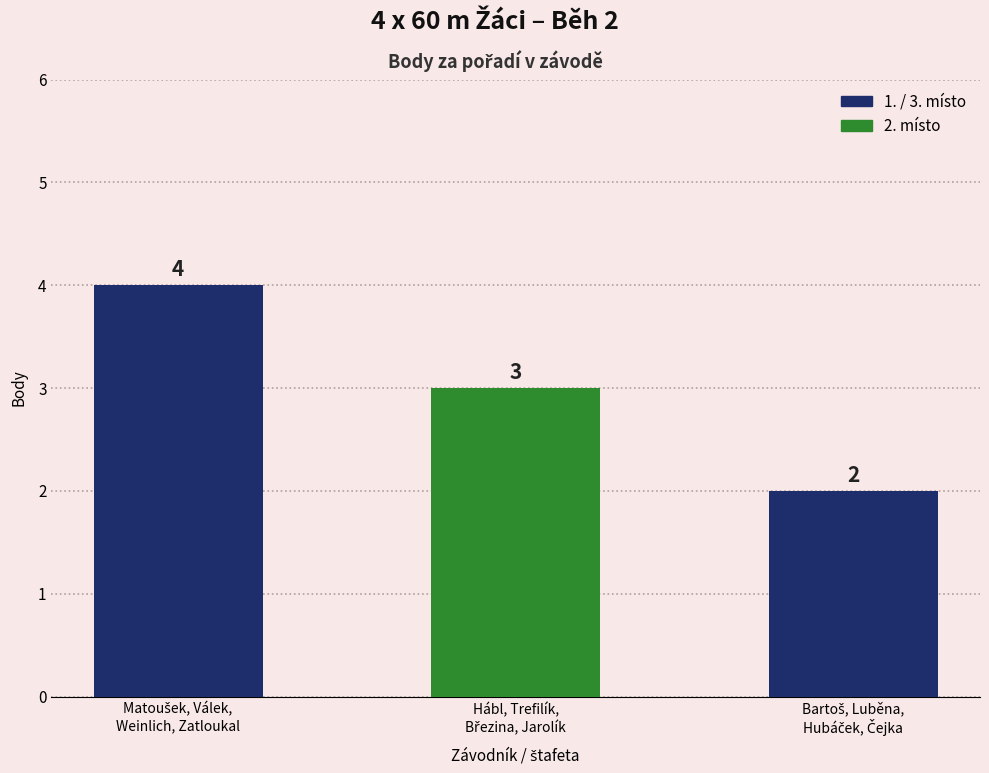

Count the values in the range 2 to 4.

3